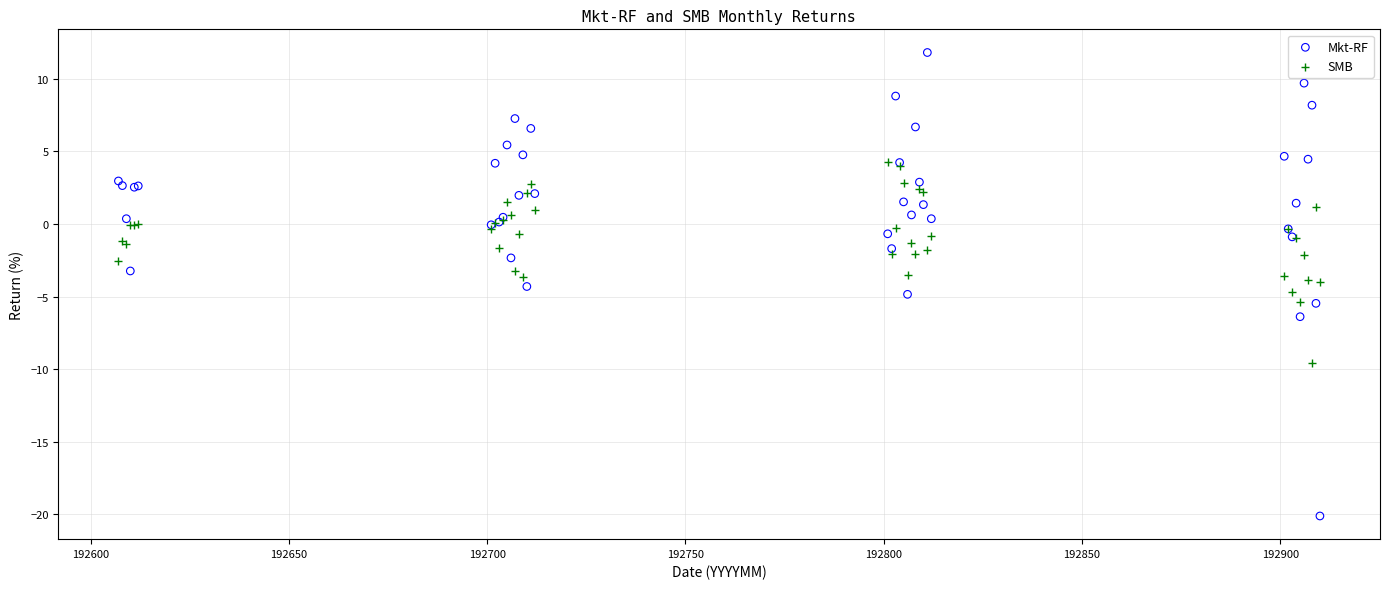

What are all the series names shown in the legend?

Mkt-RF, SMB